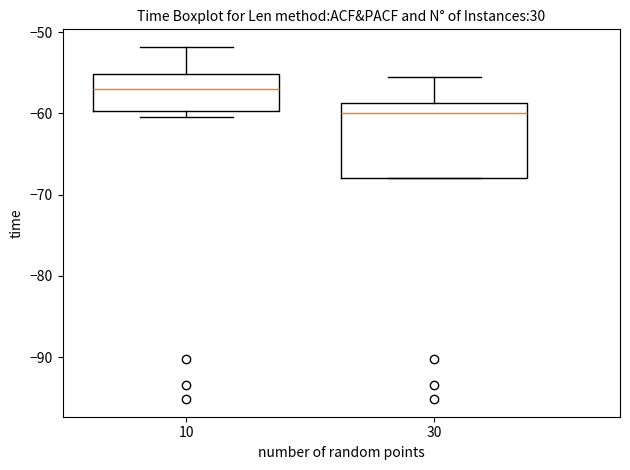

Where is the upper edge of the box at x = 10 on the y-axis? The values are not printed on the chart, so give them approximately, as read against the axis.

-55